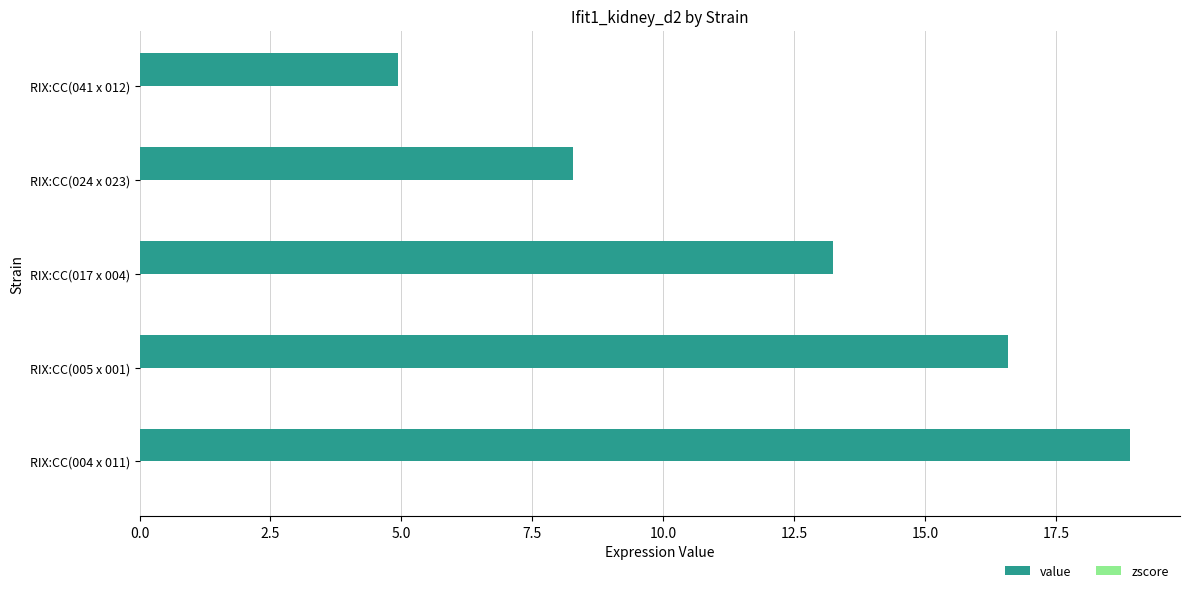

The value at RIX:CC(017 x 004) is 13.2. True or false?

True